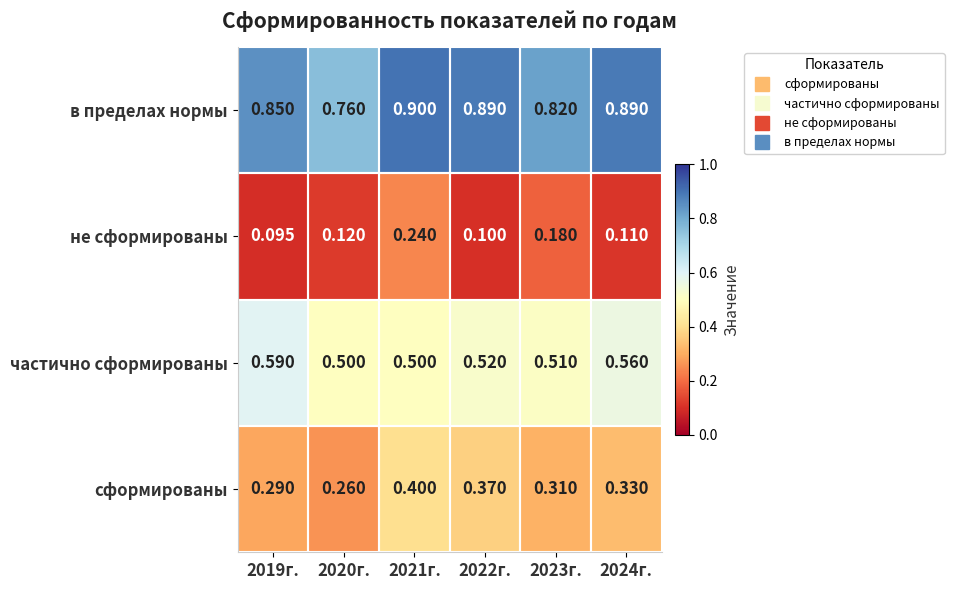

Rank the series by their maximum value, from highest to lowest.

в пределах нормы, частично сформированы, сформированы, не сформированы